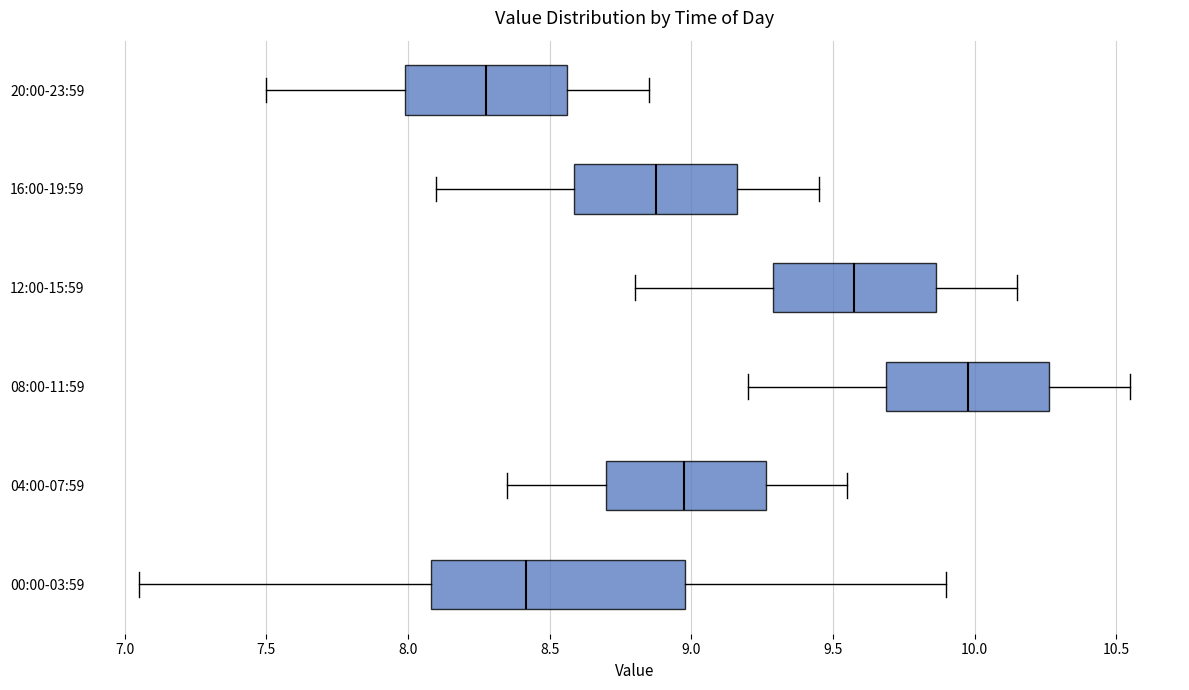

Where does the right whisker of the box for 16:00-19:59 end on the x-axis? The values are not printed on the chart, so give them approximately, as read against the axis.

9.45